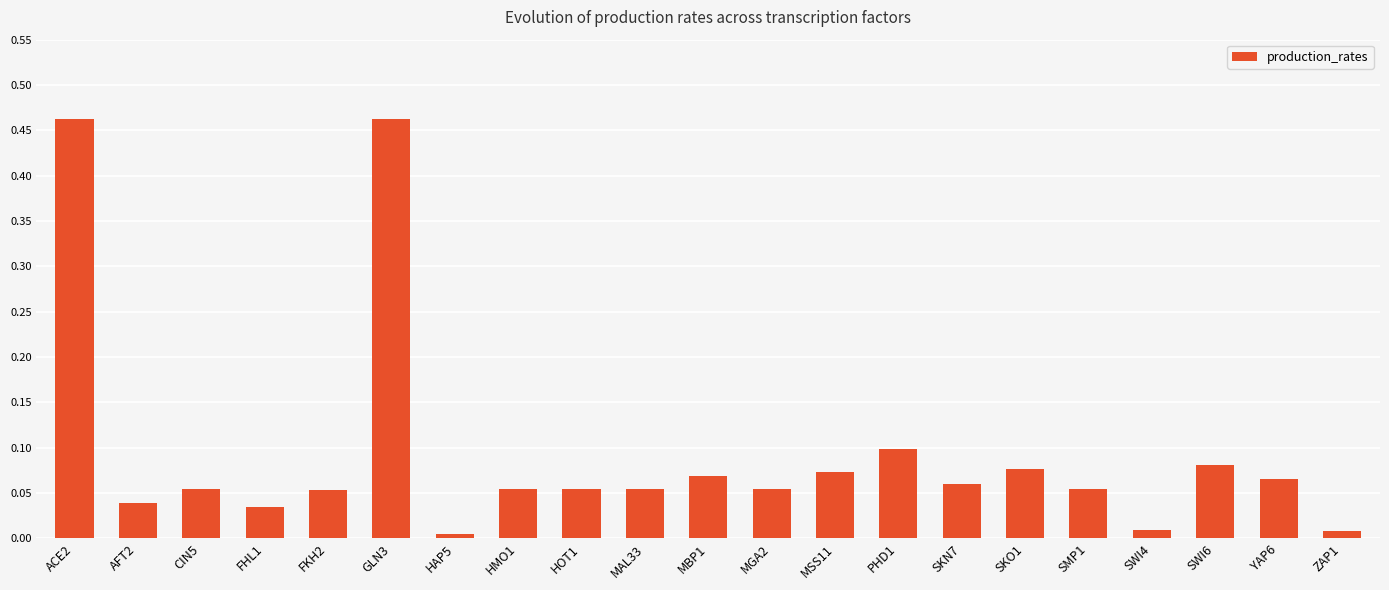

What is the change in value from ACE2 to SKN7?

-0.4